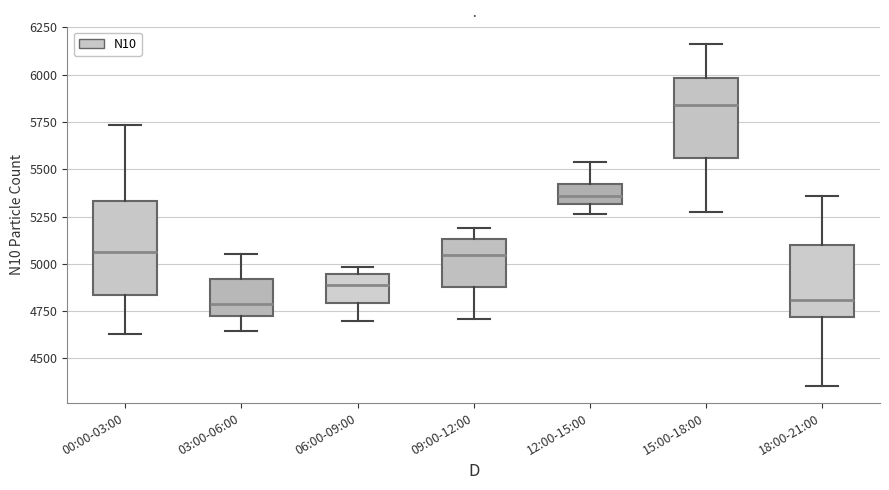

Where is the lower edge of the box for 15:00-18:00 on the y-axis? The values are not printed on the chart, so give them approximately, as read against the axis.

5550